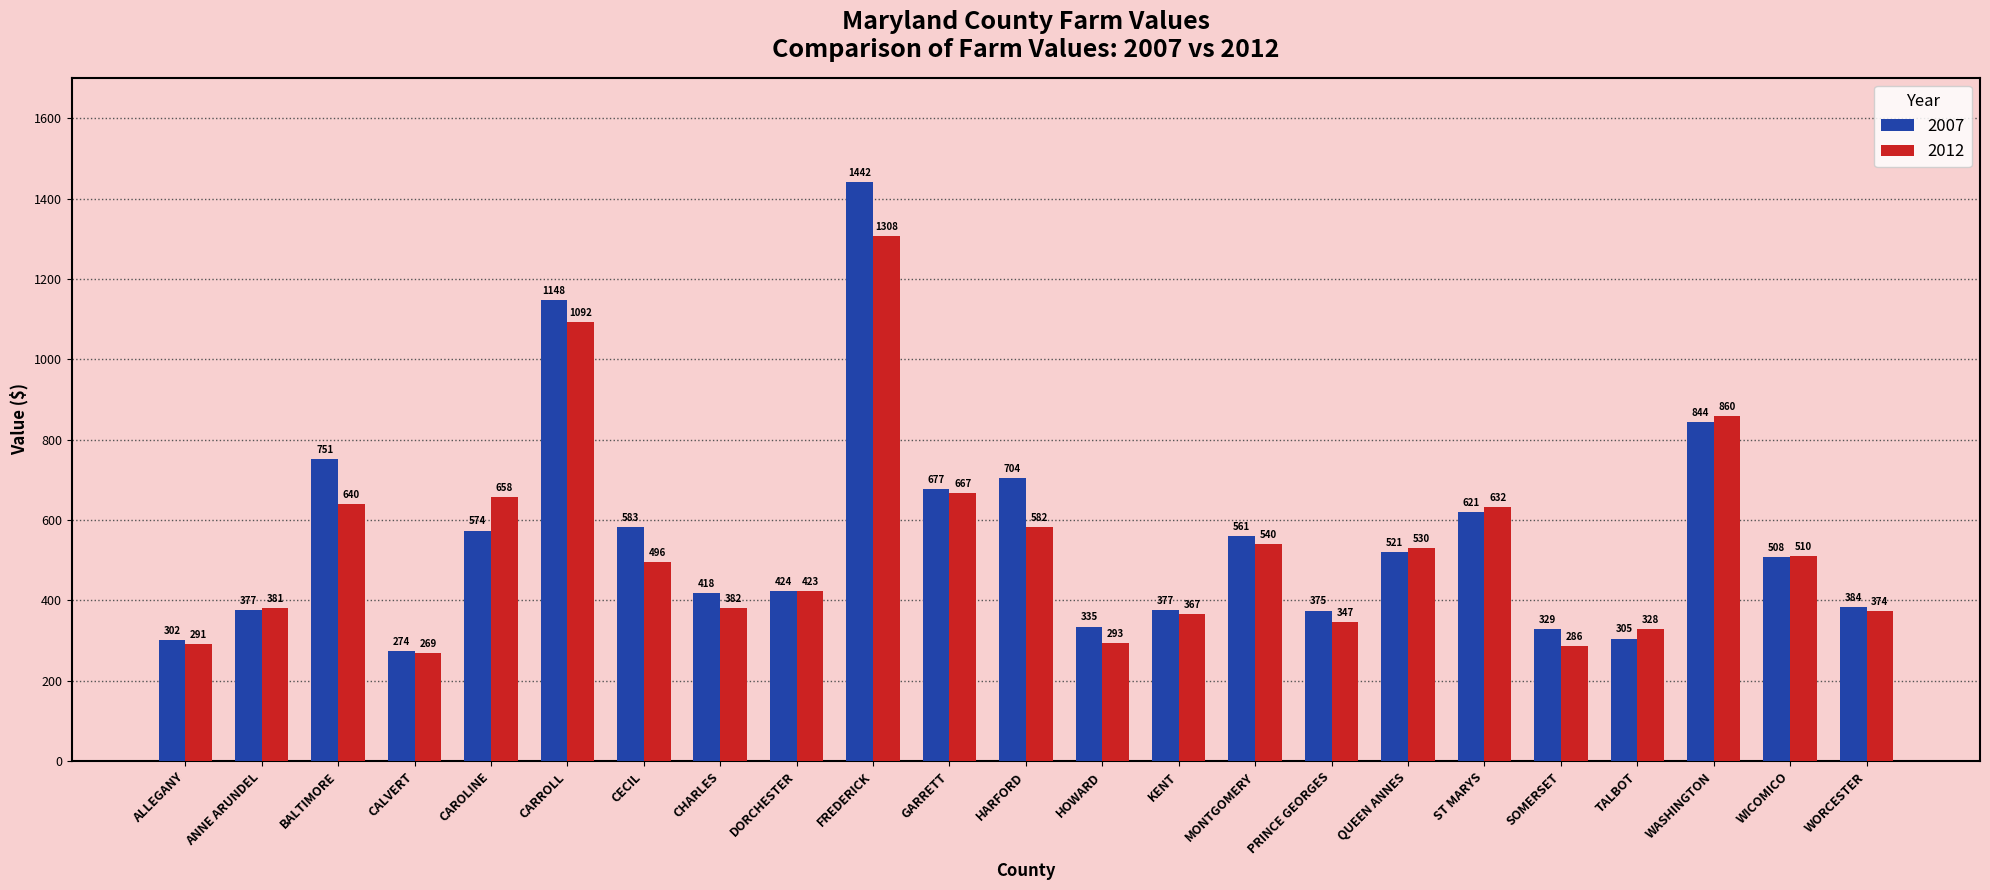

What is the average value of the 2007 series?

558